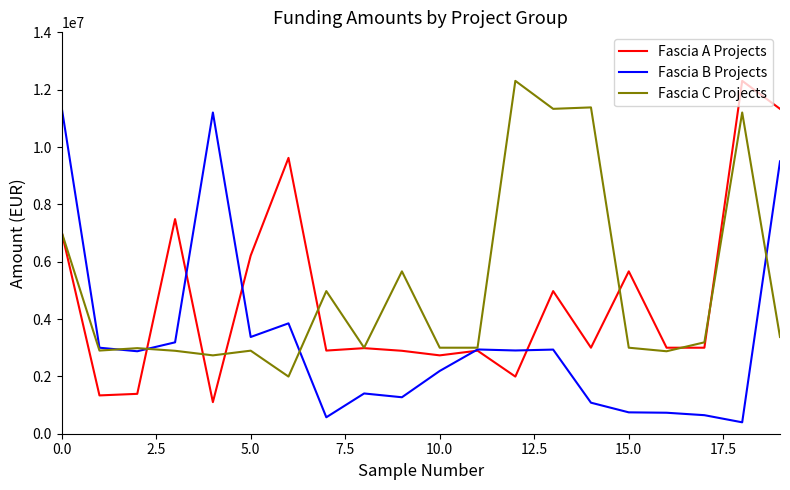

What is the highest value of the Fascia B Projects series?

11381690.2